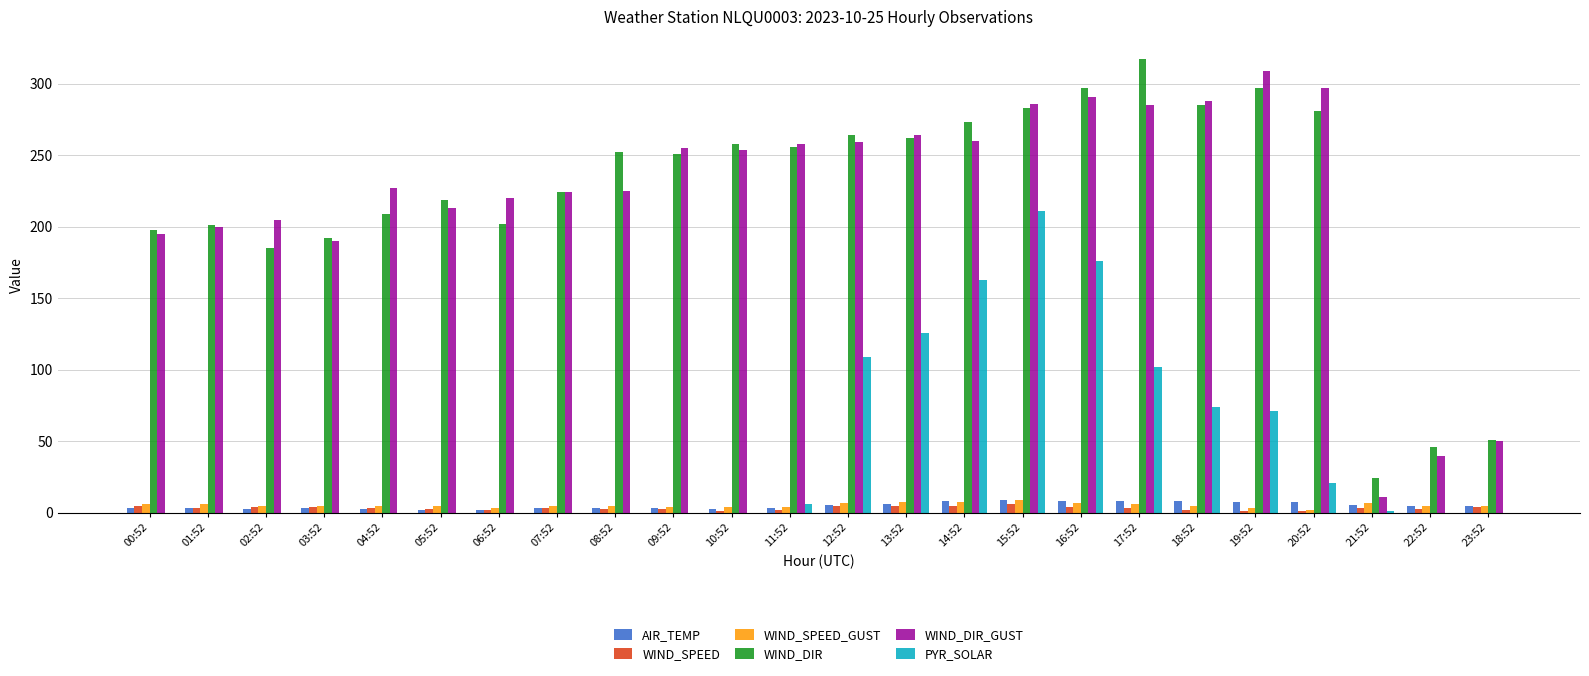

What is the total value across all series at 09:52?

516.0